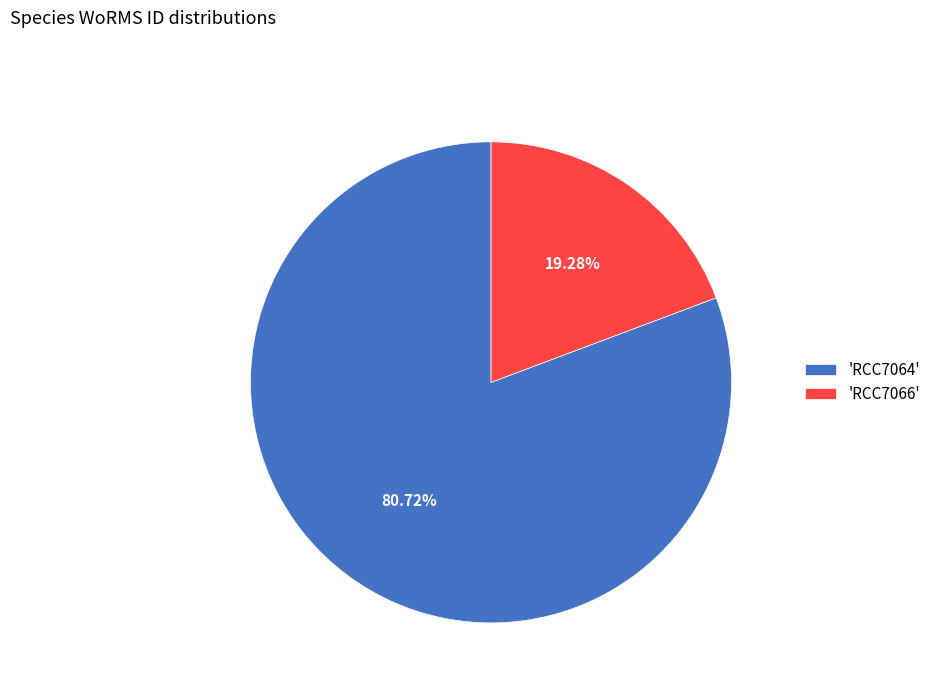

Which has a higher value, 'RCC7064' or 'RCC7066'?

'RCC7064'